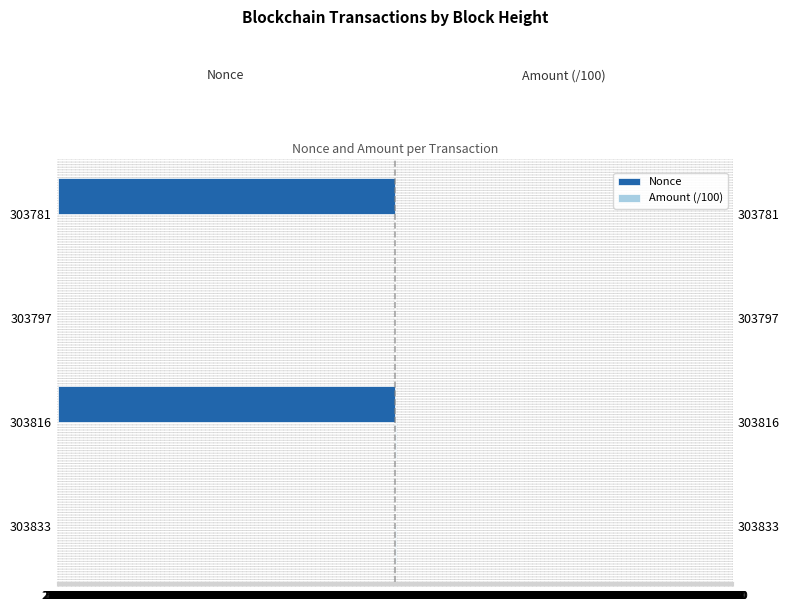

The Amount (/100) series shows 71.2 at 303816. True or false?

True